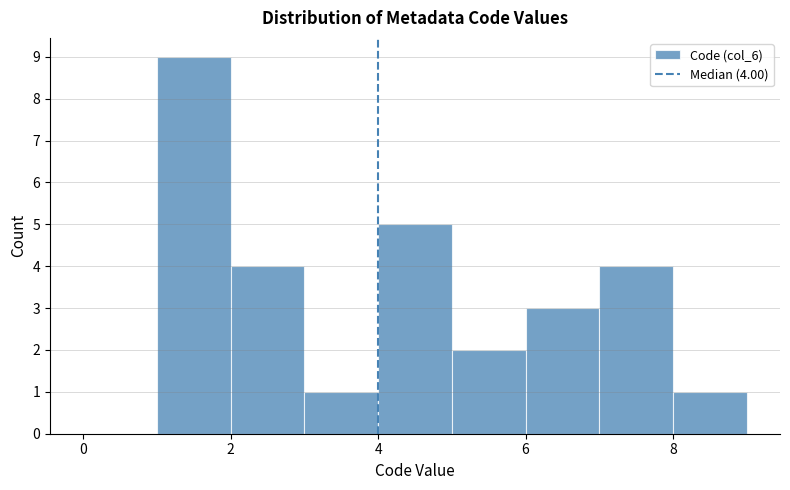

Which range on the x-axis has the tallest bar?

1 to 2